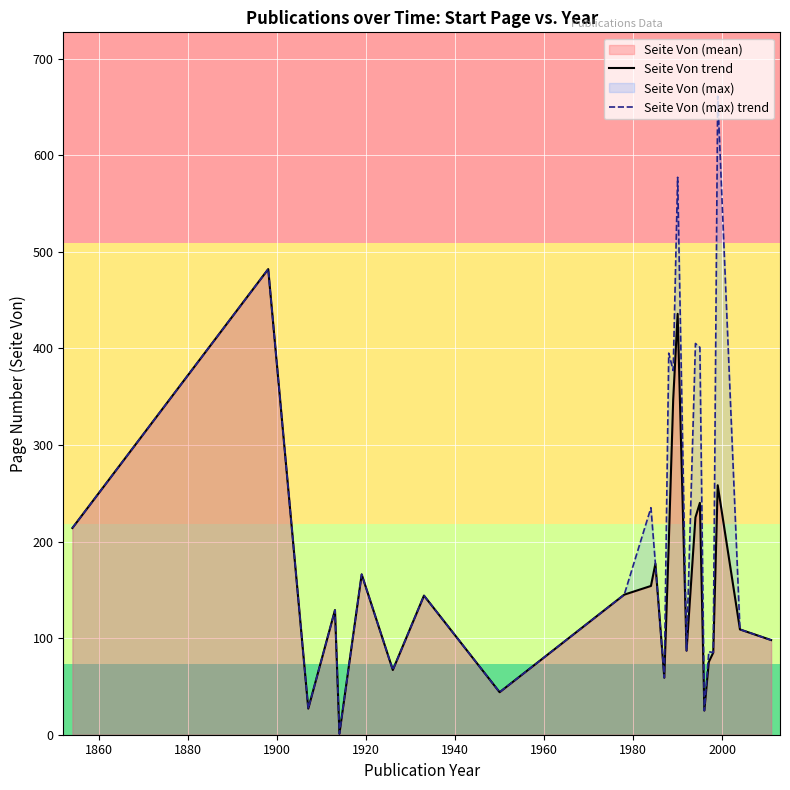

List the series in order of their overall mean, lowest first.

Seite Von trend, Seite Von (max) trend